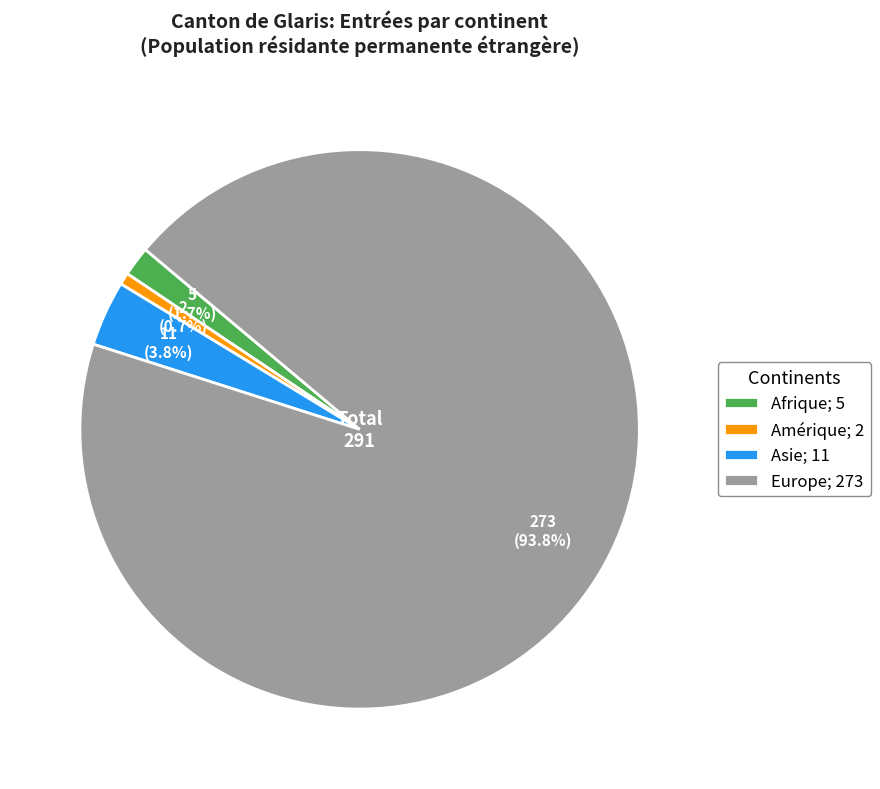

Which has a higher value, Amérique; 2 or Europe; 273?

Europe; 273